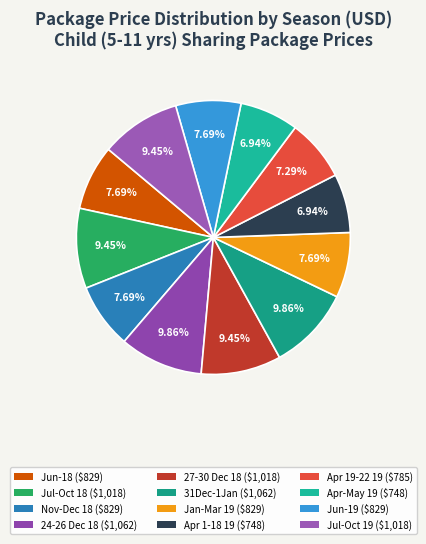

Does any single category account for the majority?

No